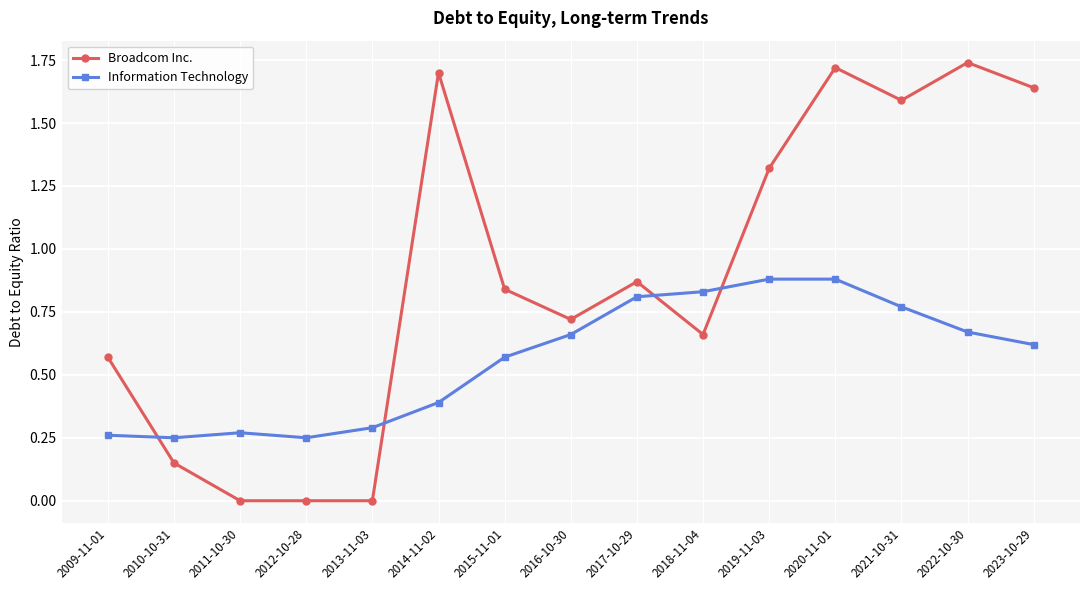

What is the sum of all Information Technology values?

8.4